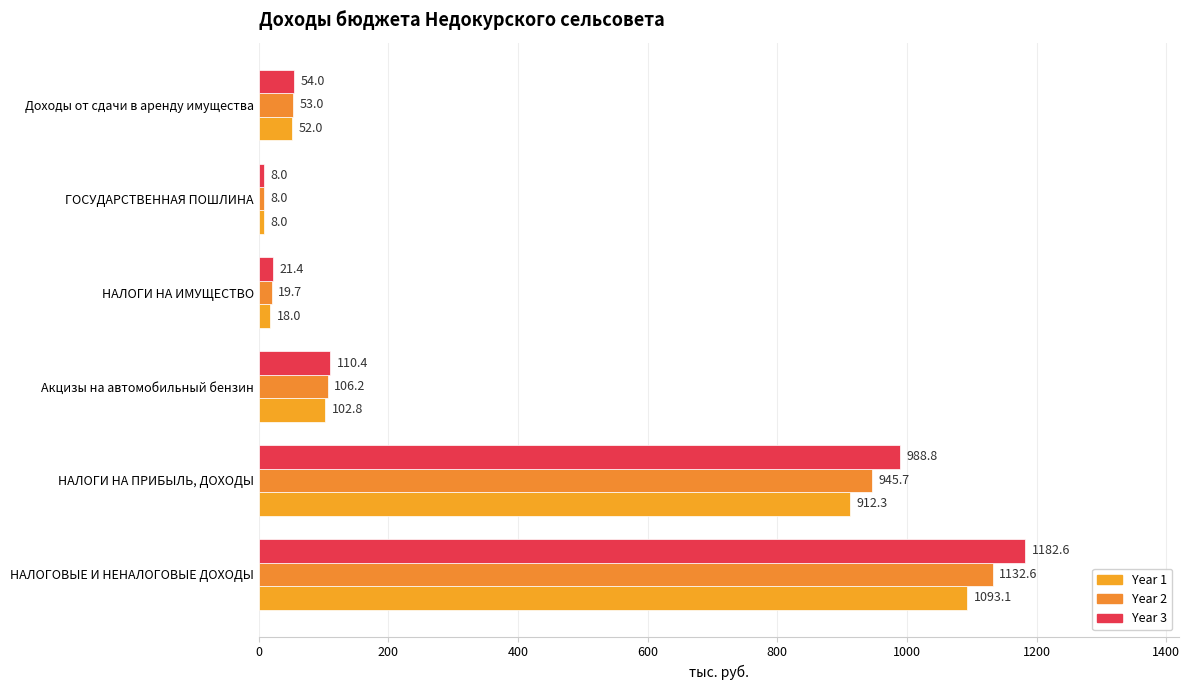

At how many categories does at least one series exceed 954?

2